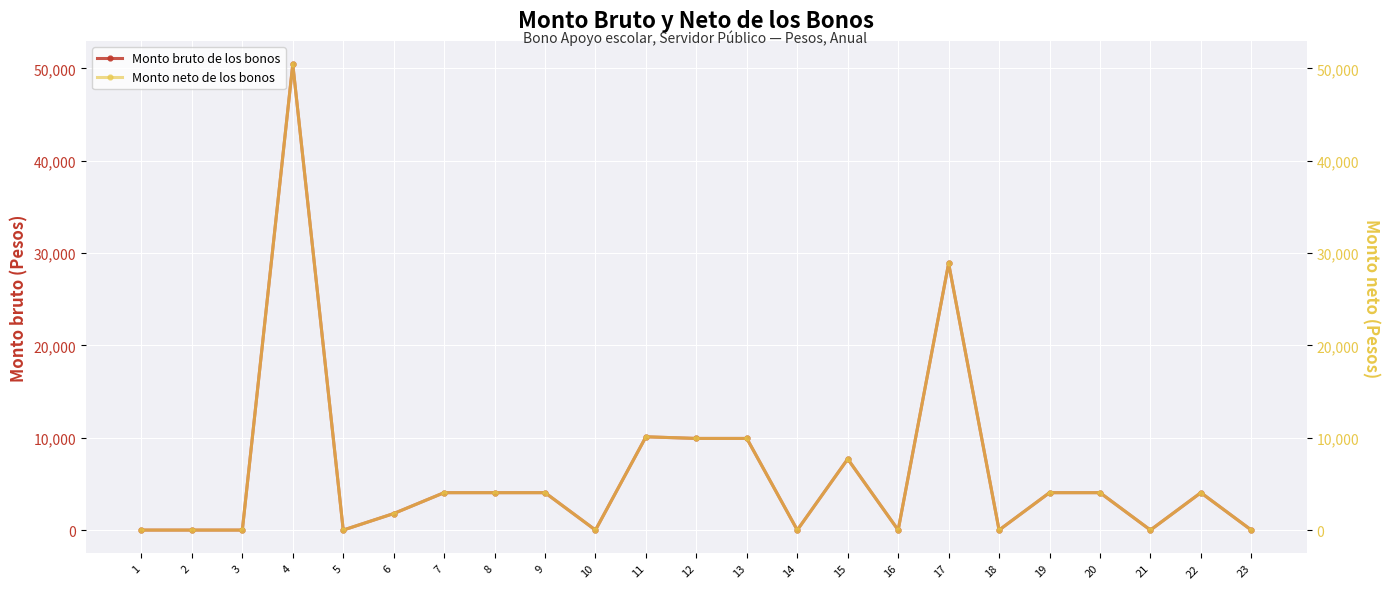

Which category has the lowest value in the Monto bruto de los bonos series?

1